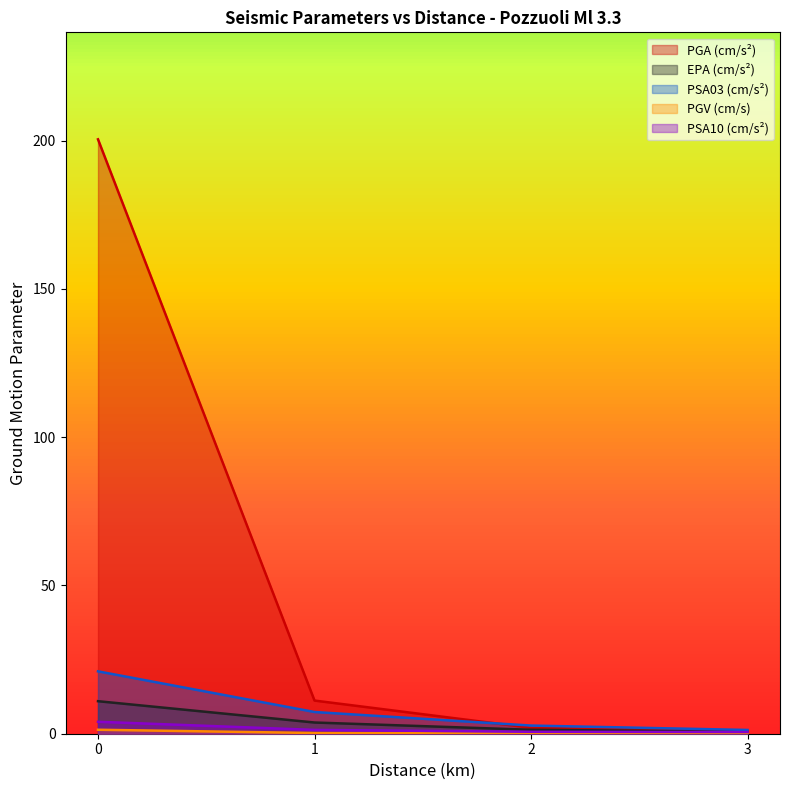

How many lines are shown in the chart?

5